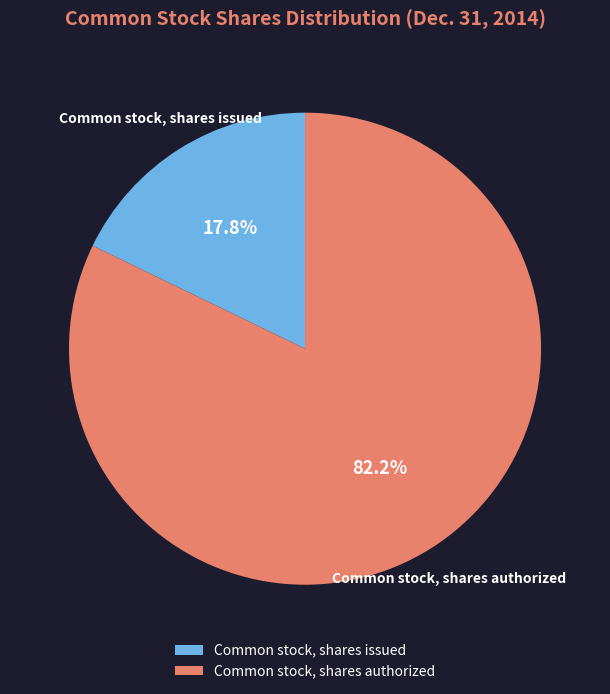

The Common stock, shares issued slice represents 18% of the pie. True or false?

True